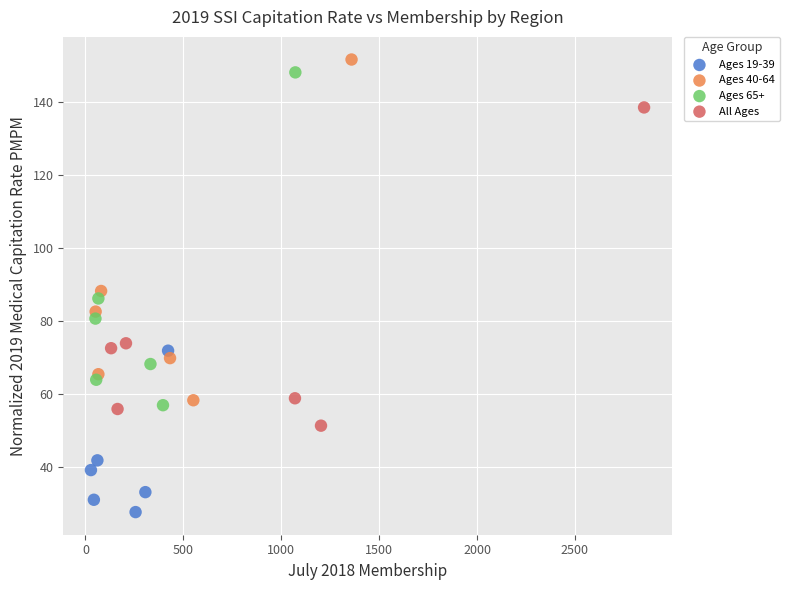

Which series has the largest Y range (max minus min)?

Ages 40-64